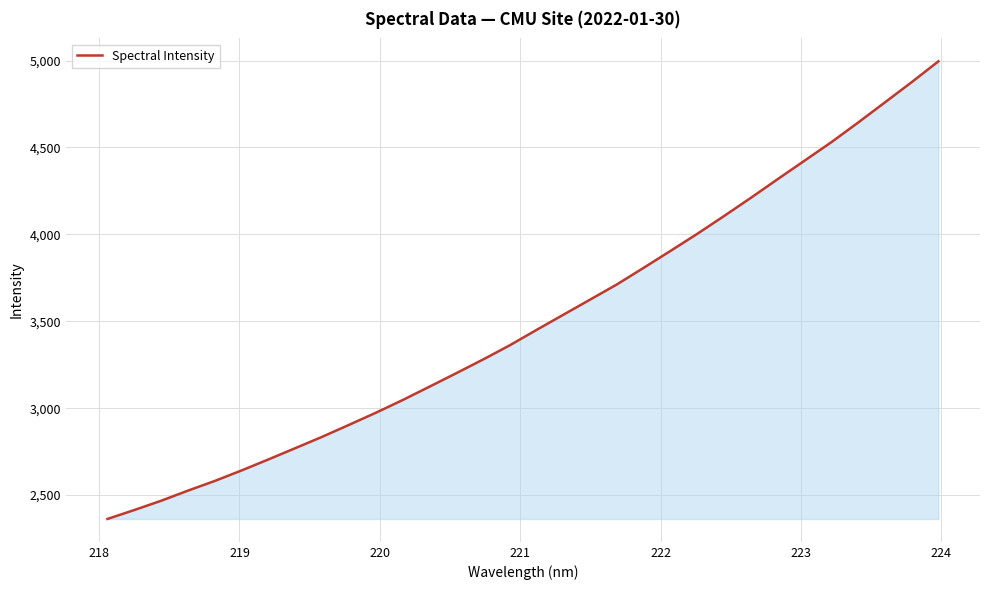

What is the difference between the maximum and minimum values?

2632.9